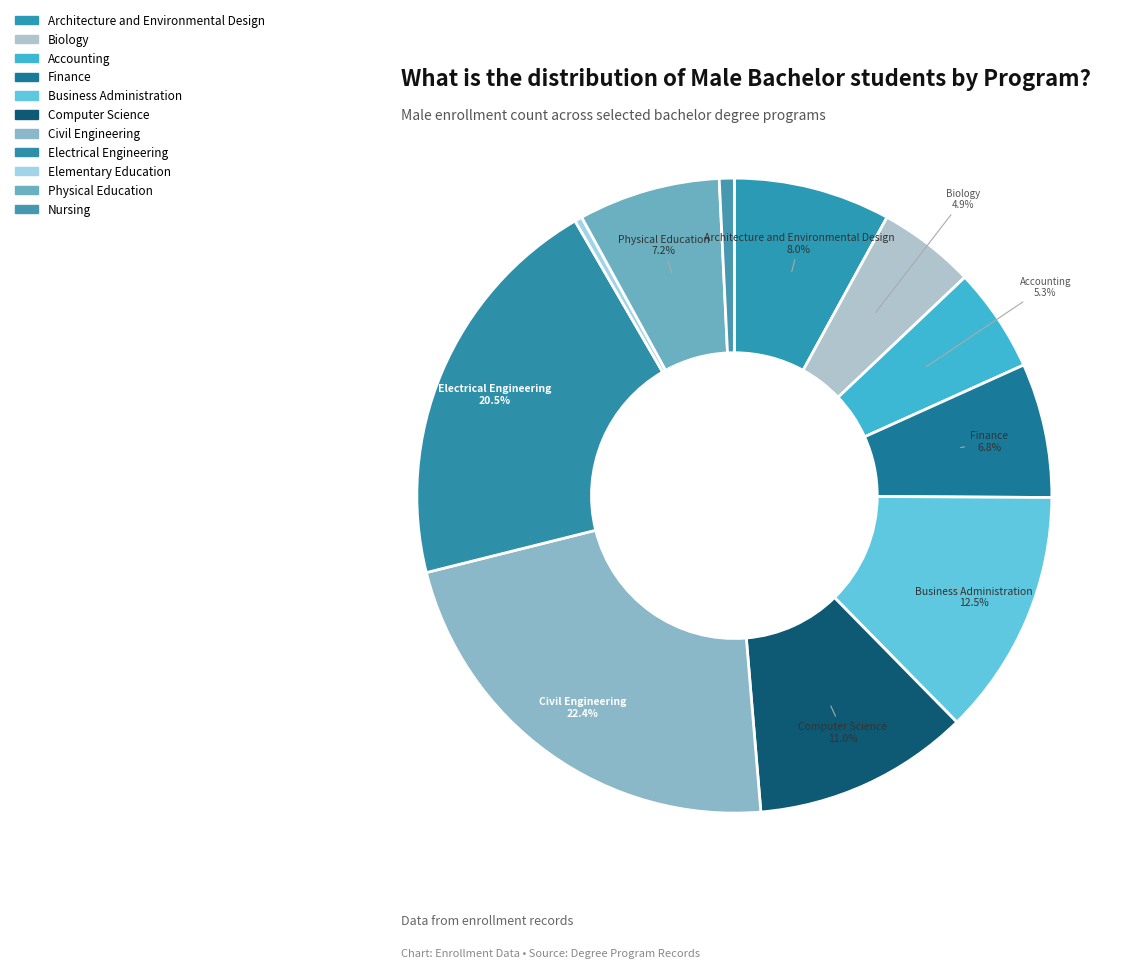

Which category has the biggest portion of the pie?

Civil Engineering